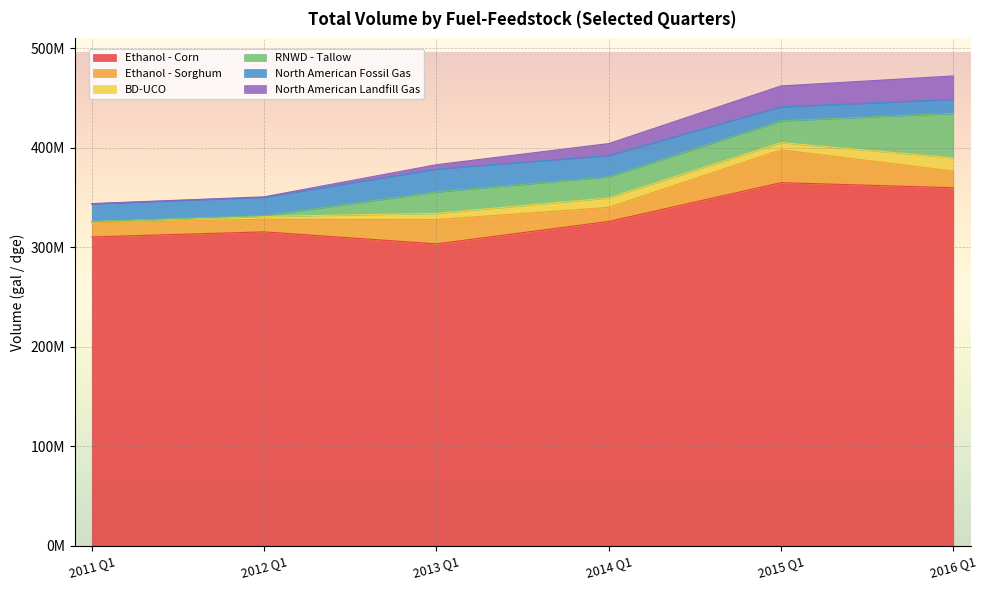

True or false: North American Landfill Gas has more than 0 interior local peaks.

False